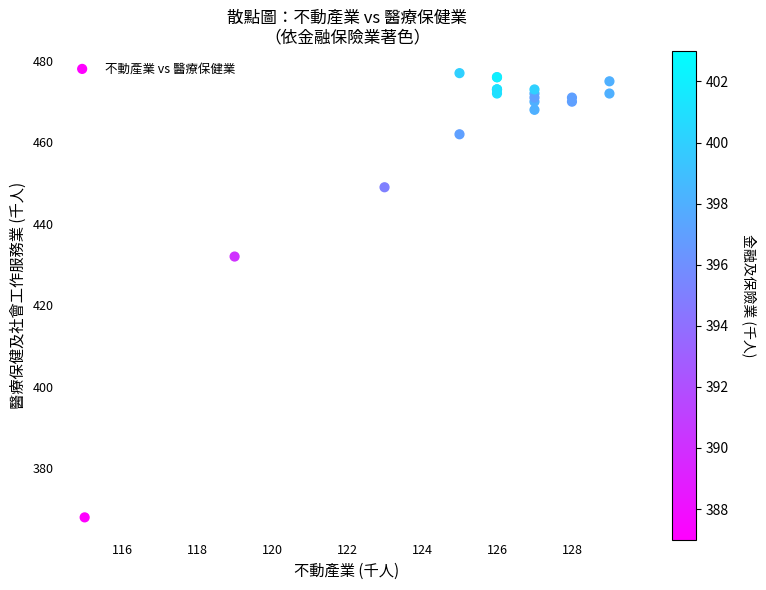

What Y value in the scatter plot is closest to 422?

432